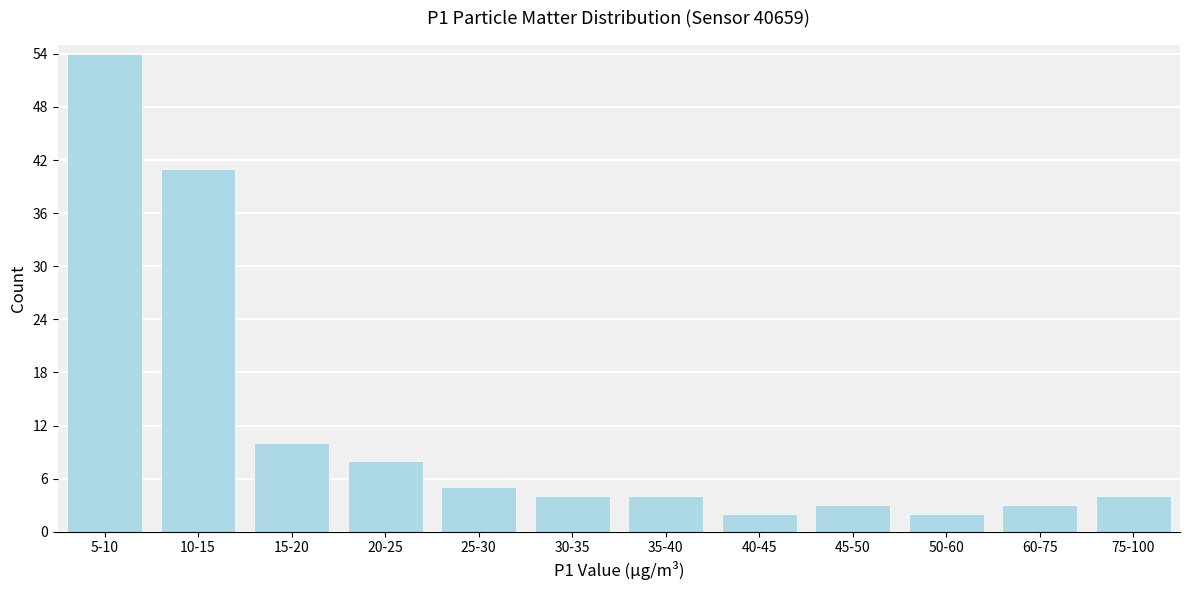

Reading right to left, what are all the values shown in this chart?

4	3	2	3	2	4	4	5	8	10	41	54